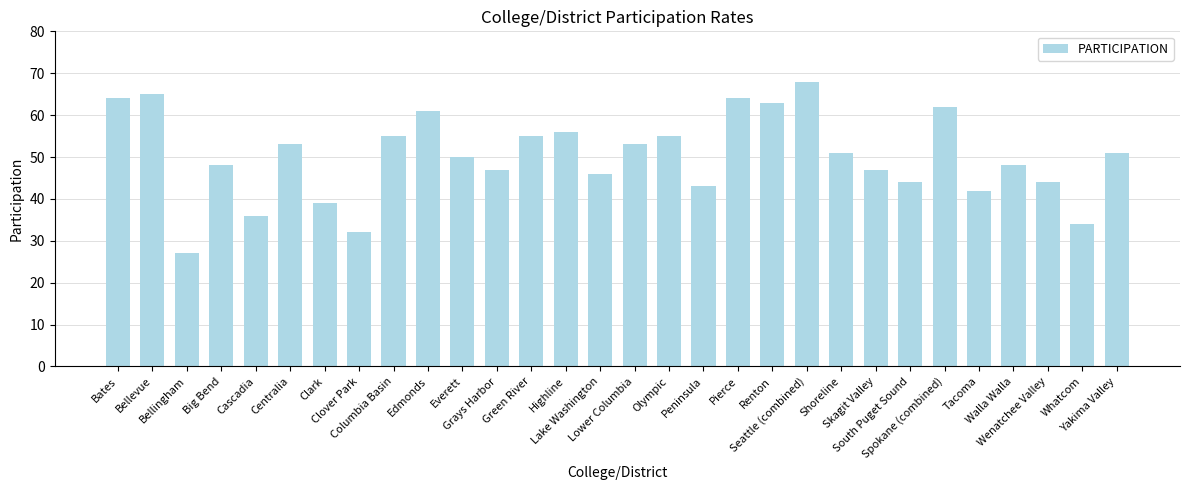

Are the bars grouped side by side (vs. stacked)?

No